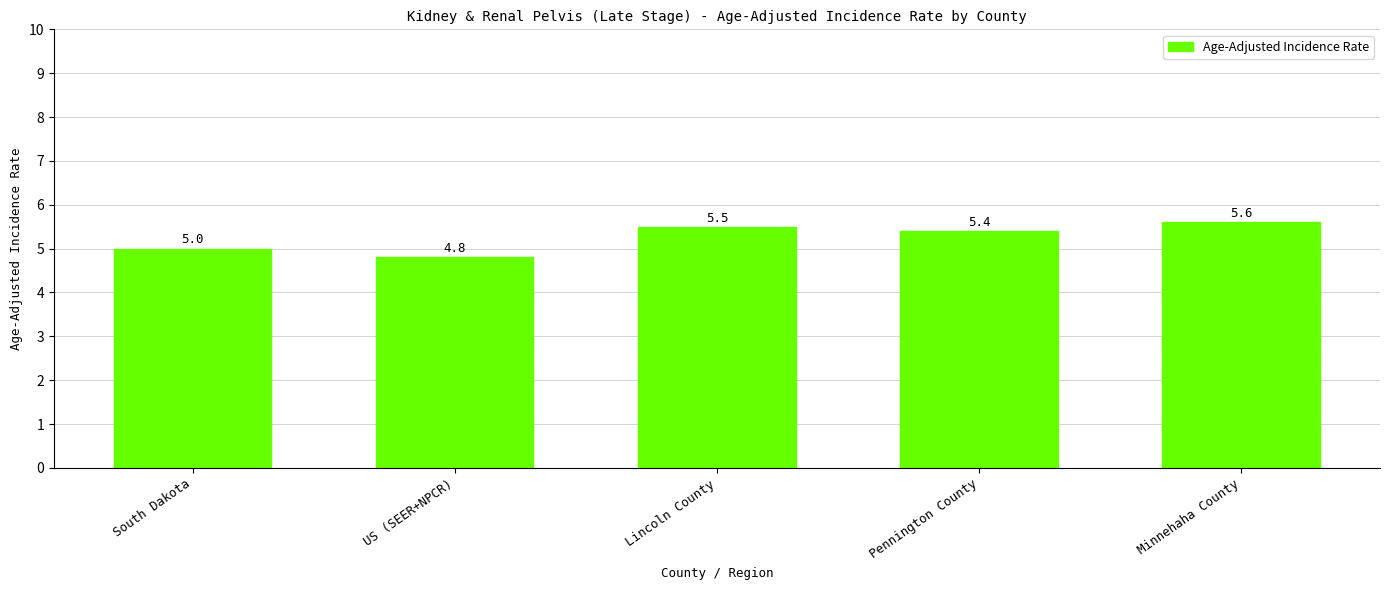

Read the value at US (SEER+NPCR).

4.8